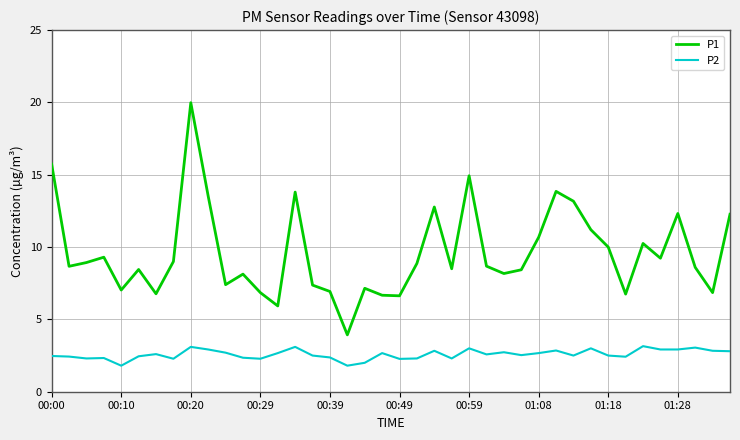

In P1, how many points are lower than both neighbors (excluding endpoints)?

12